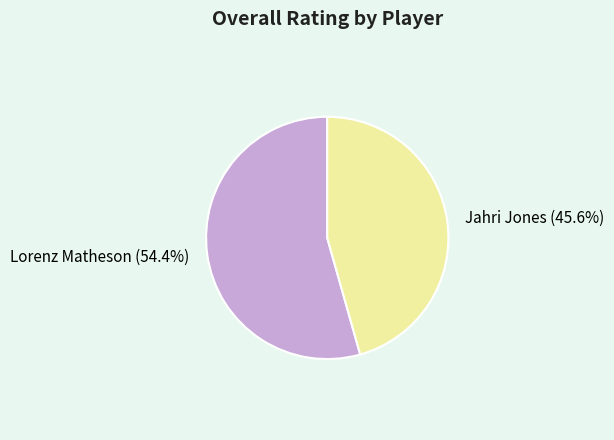

Is Lorenz Matheson the majority of the pie?

Yes